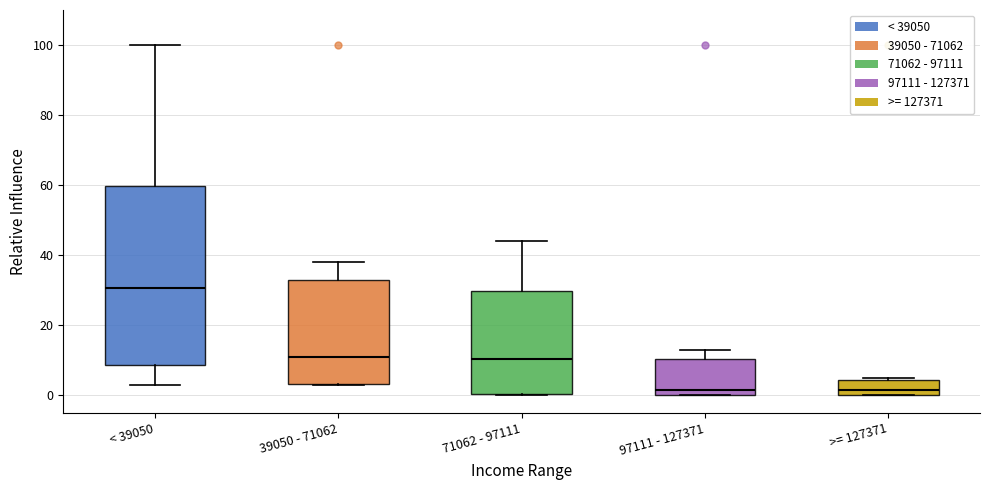

Where does the median line of the box for 39050 - 71062 sit on the y-axis? The values are not printed on the chart, so give them approximately, as read against the axis.

12